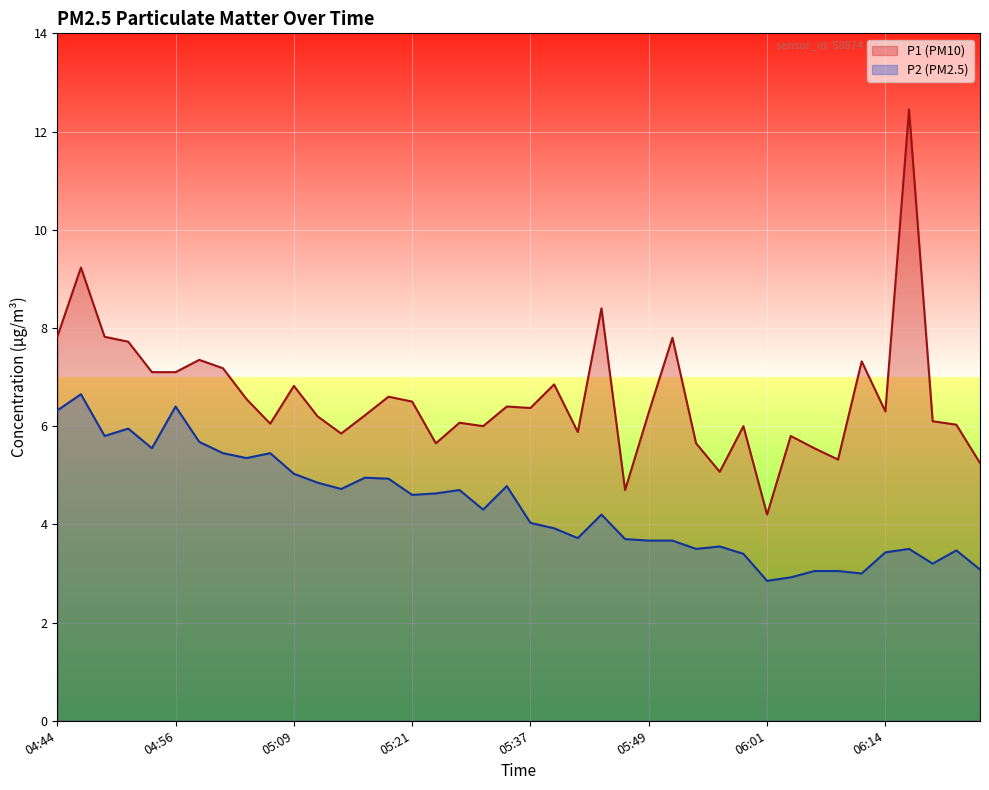

Which series has the largest total across all categories?

P1 line